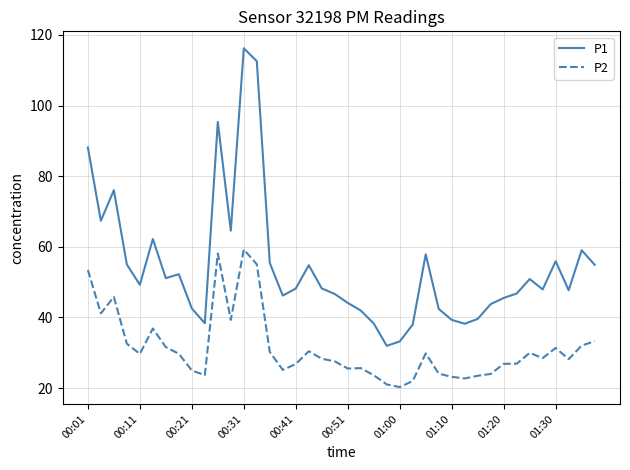

How many lines are shown in the chart?

2